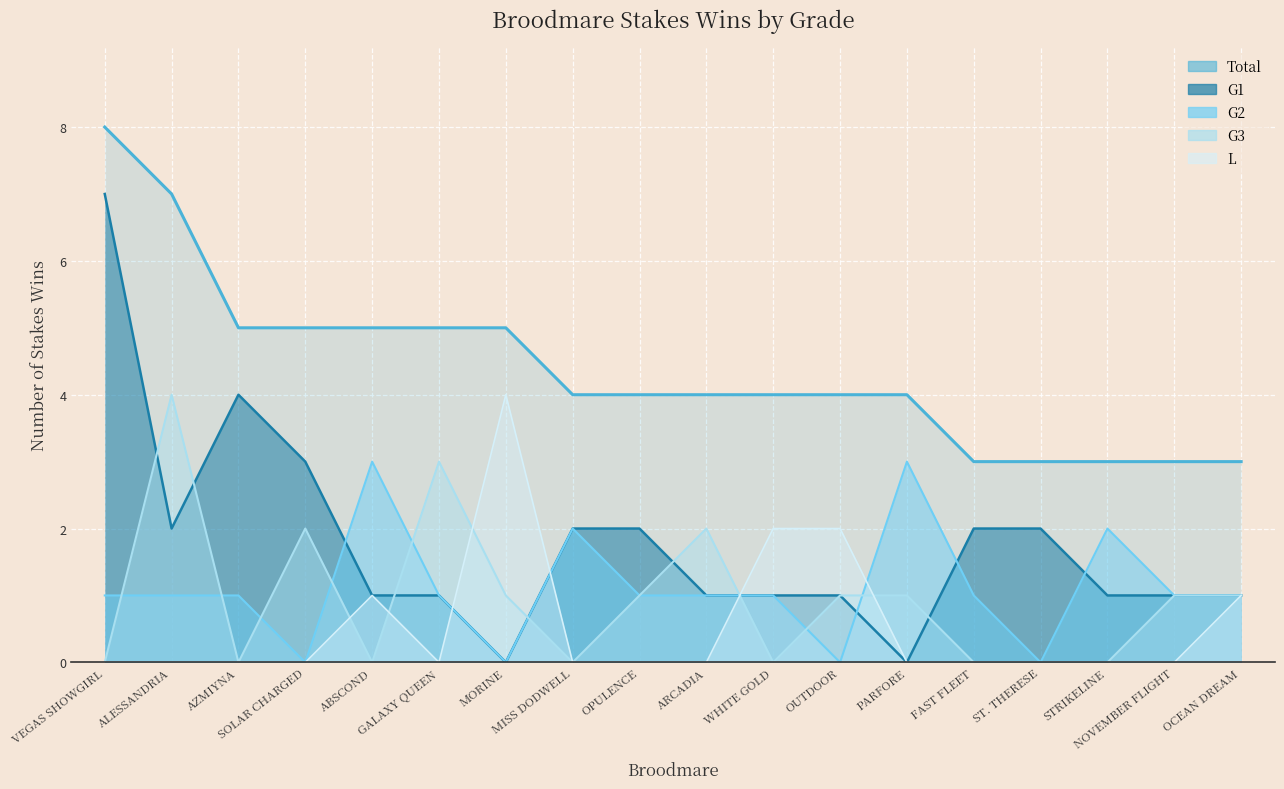

Rank the series by their maximum value, from lowest to highest.

G2, G3, L, G1, Total